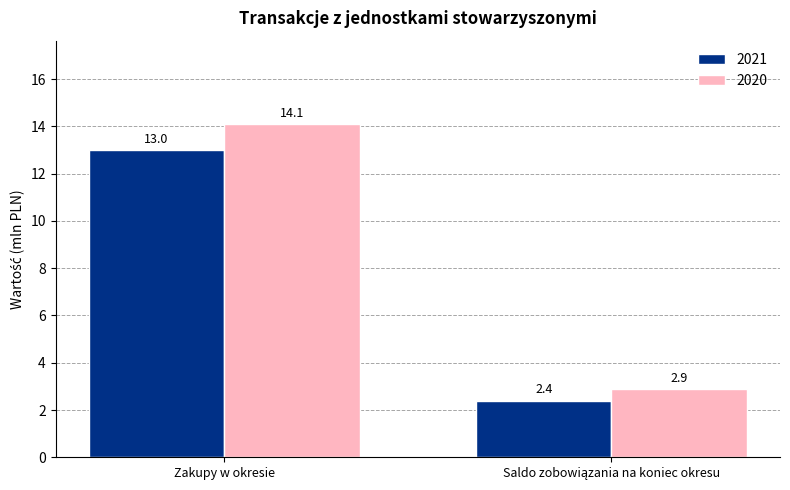

What is the sum of all 2021 values?

15.4